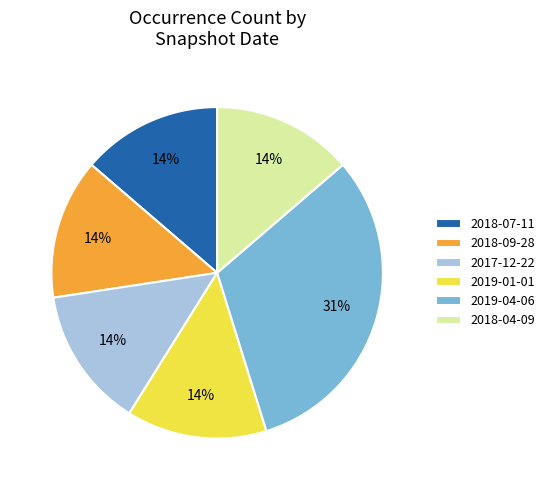

To the nearest percent, what portion does 2019-01-01 represent?

14%